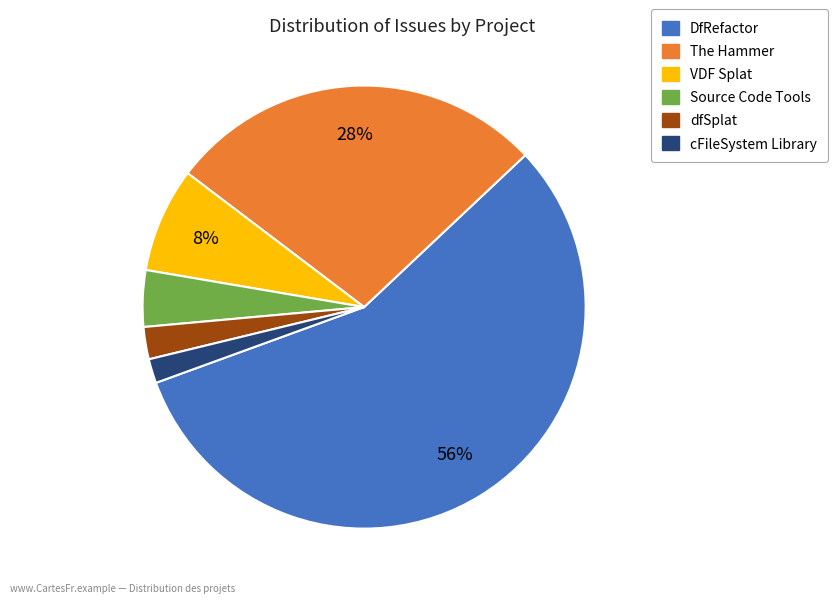

How many segments does this pie chart have?

6